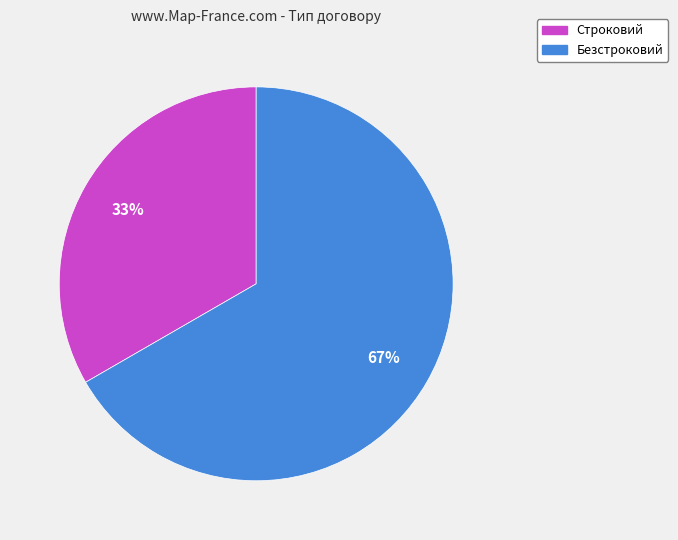

What is the ratio of the value at Безстроковий to the value at Строковий?

2.0